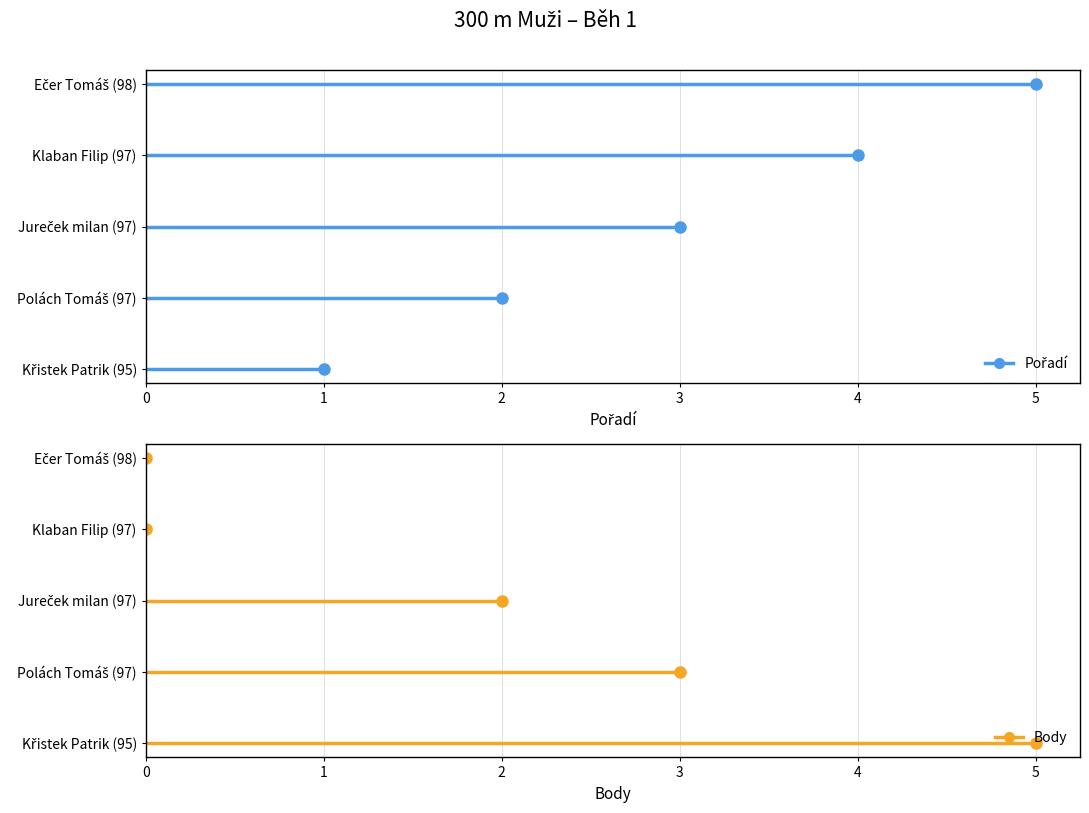

Where does the Body series first go above 2?

Křistek Patrik (95)